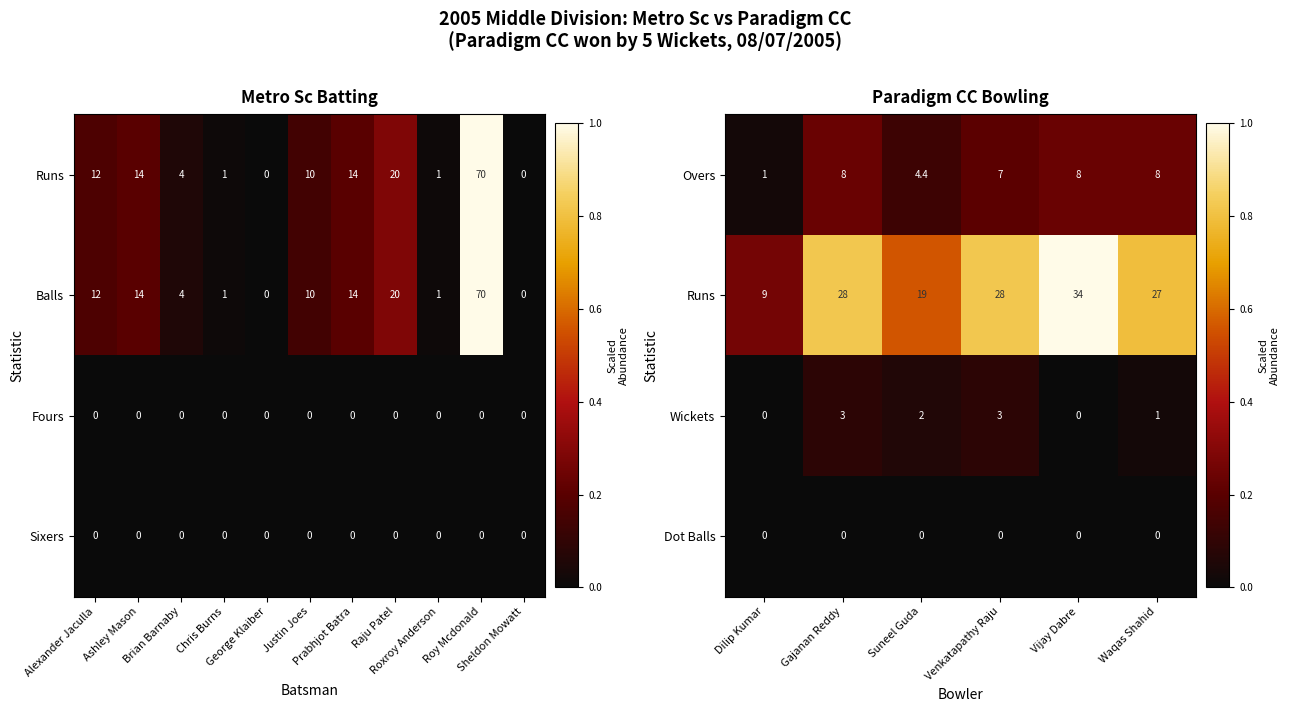

What is the minimum value for Overs?

1.0